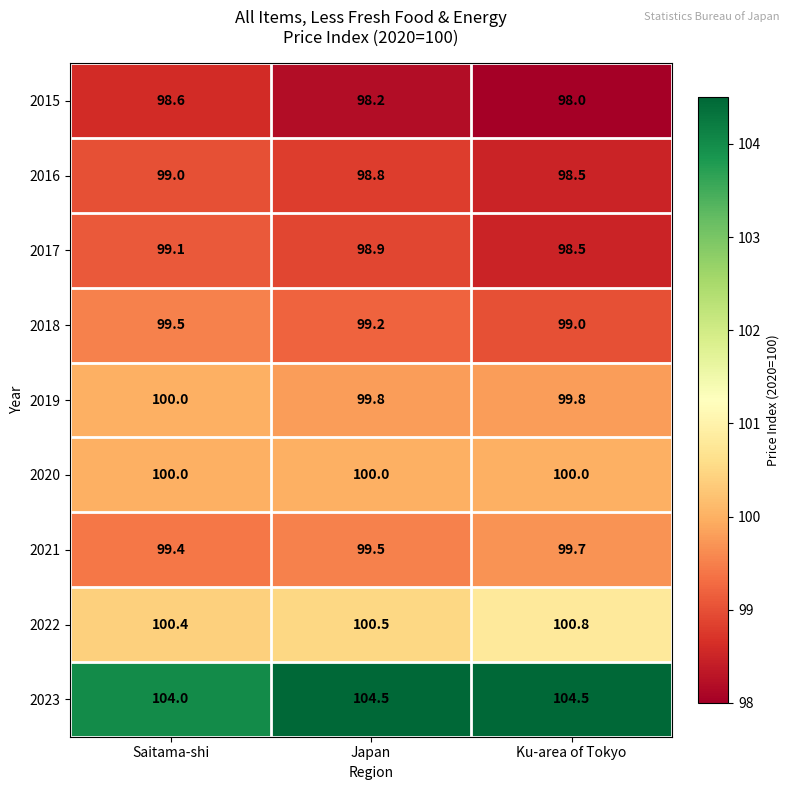

At how many categories does at least one series exceed 103?

3